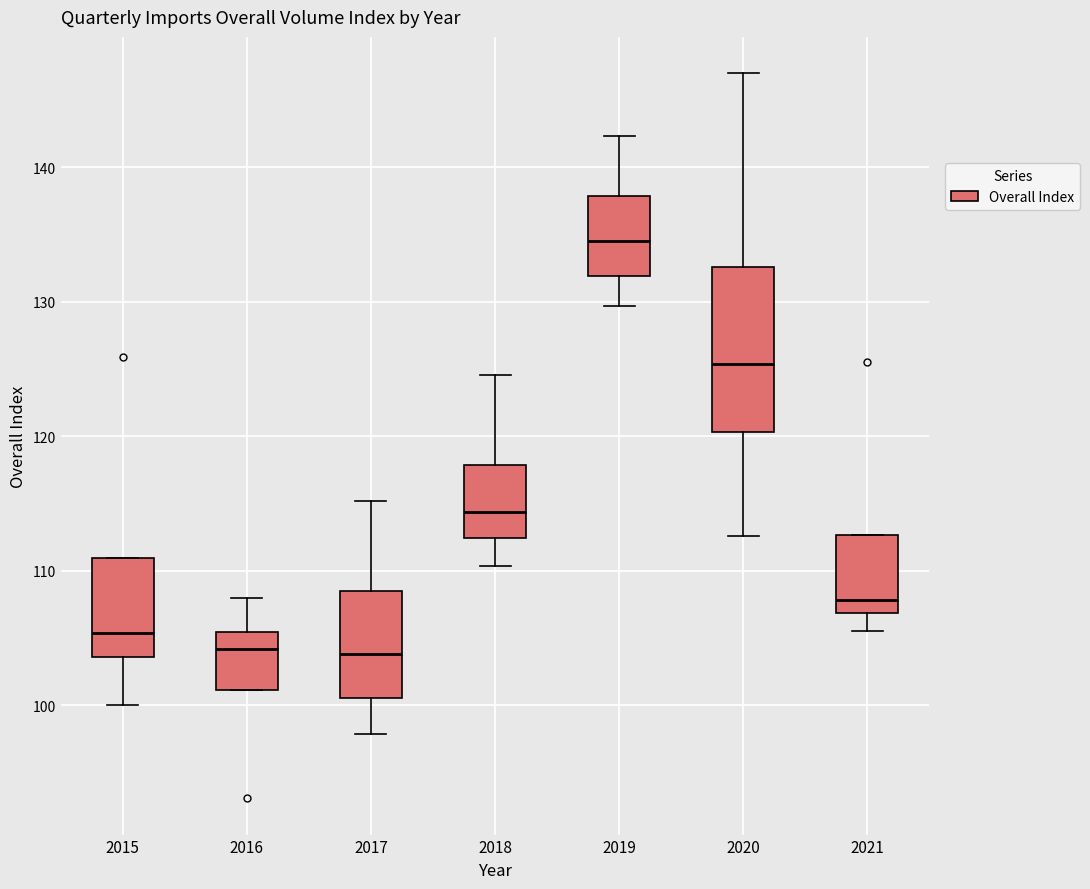

Comparing the boxes themselves (not the whiskers), which one is the tallest?

2020